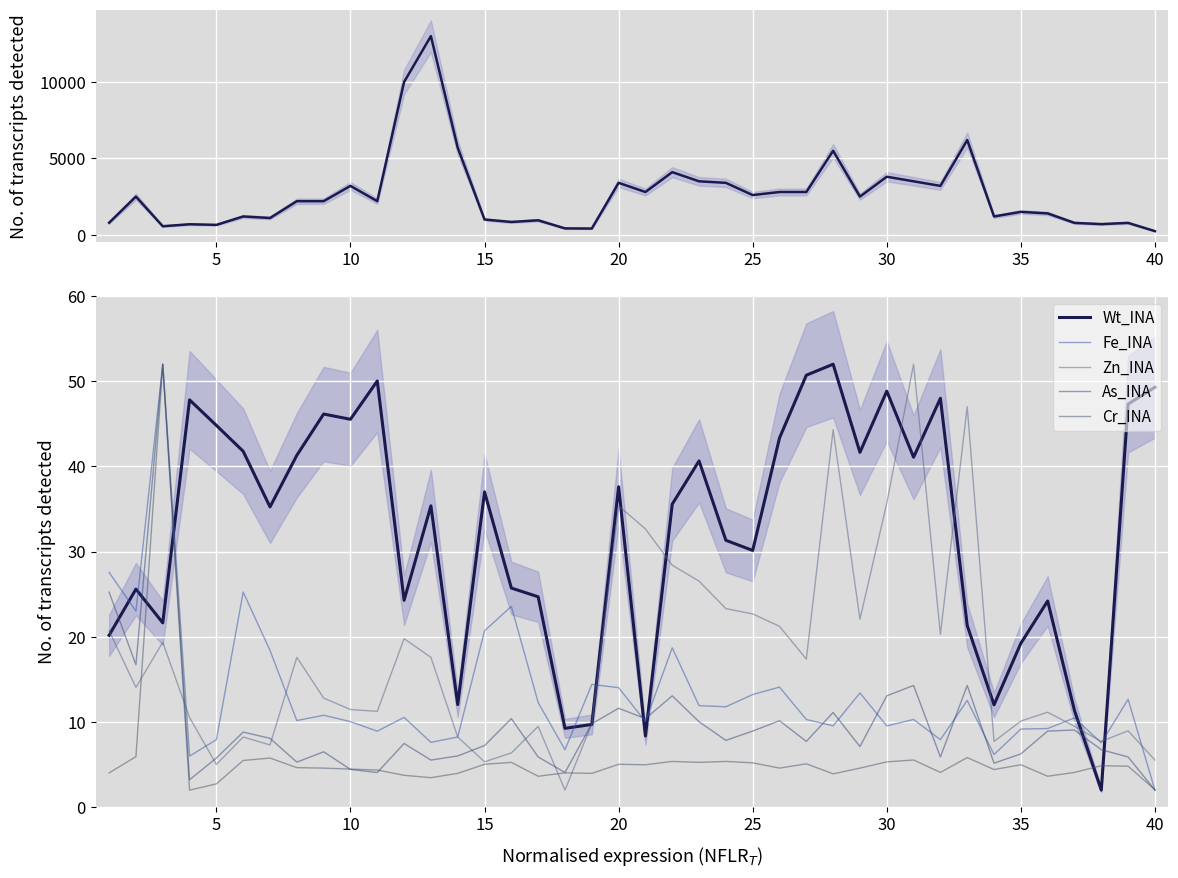

At how many categories does at least one series exceed 10468?

1